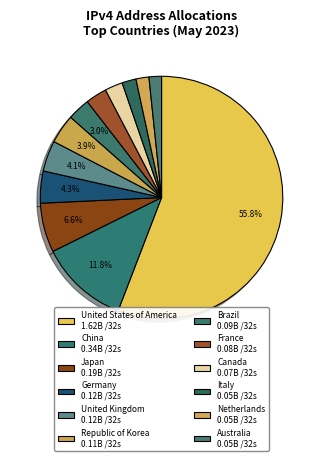

What is the largest slice in the pie chart?

United States of America